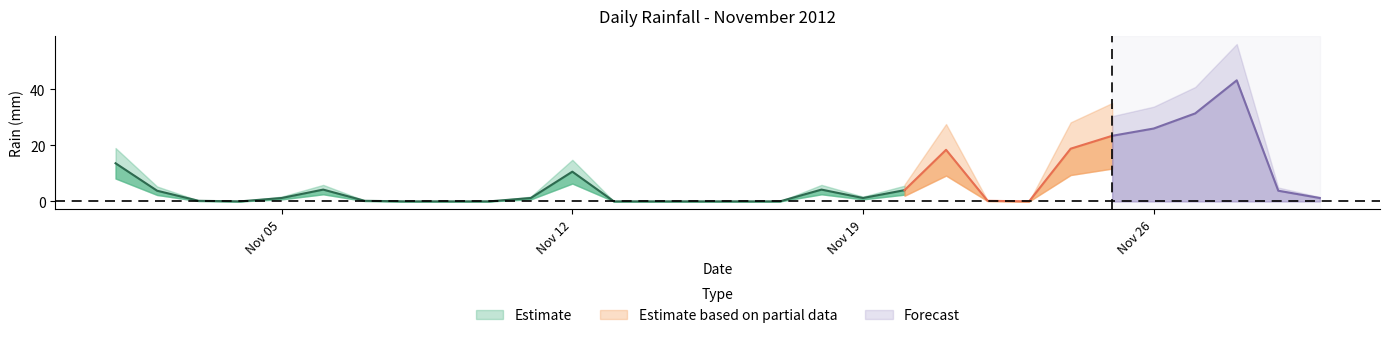

Where does the data first go above 1?

2012-11-01